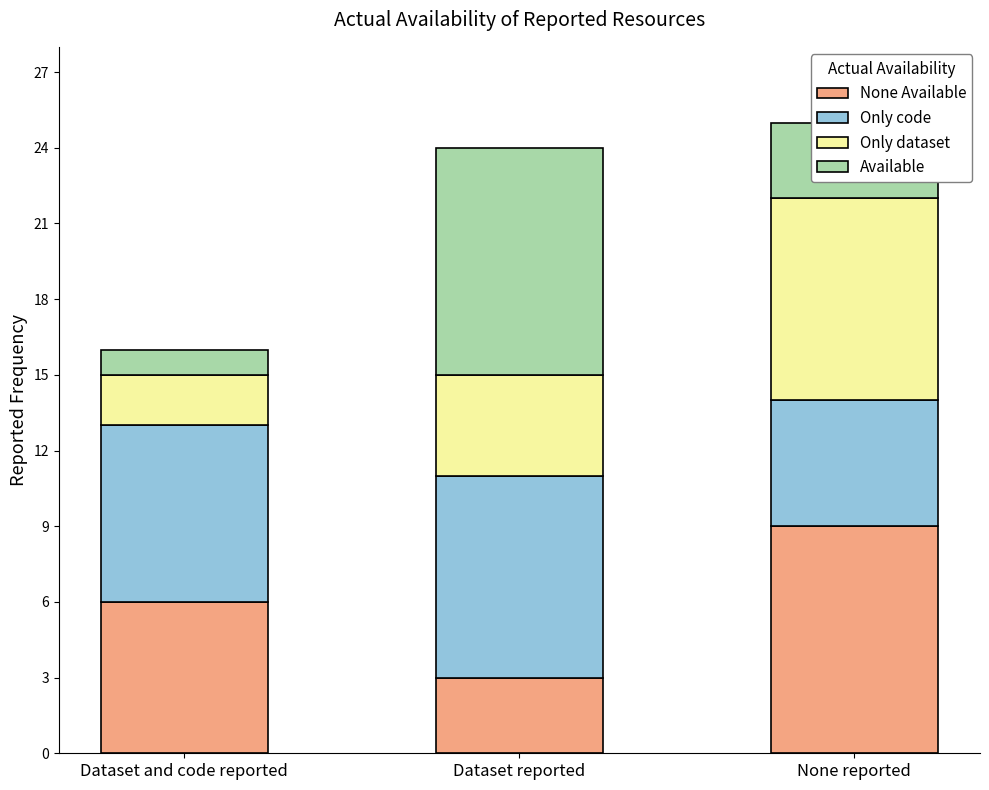

What is the total value across all series at None reported?

25